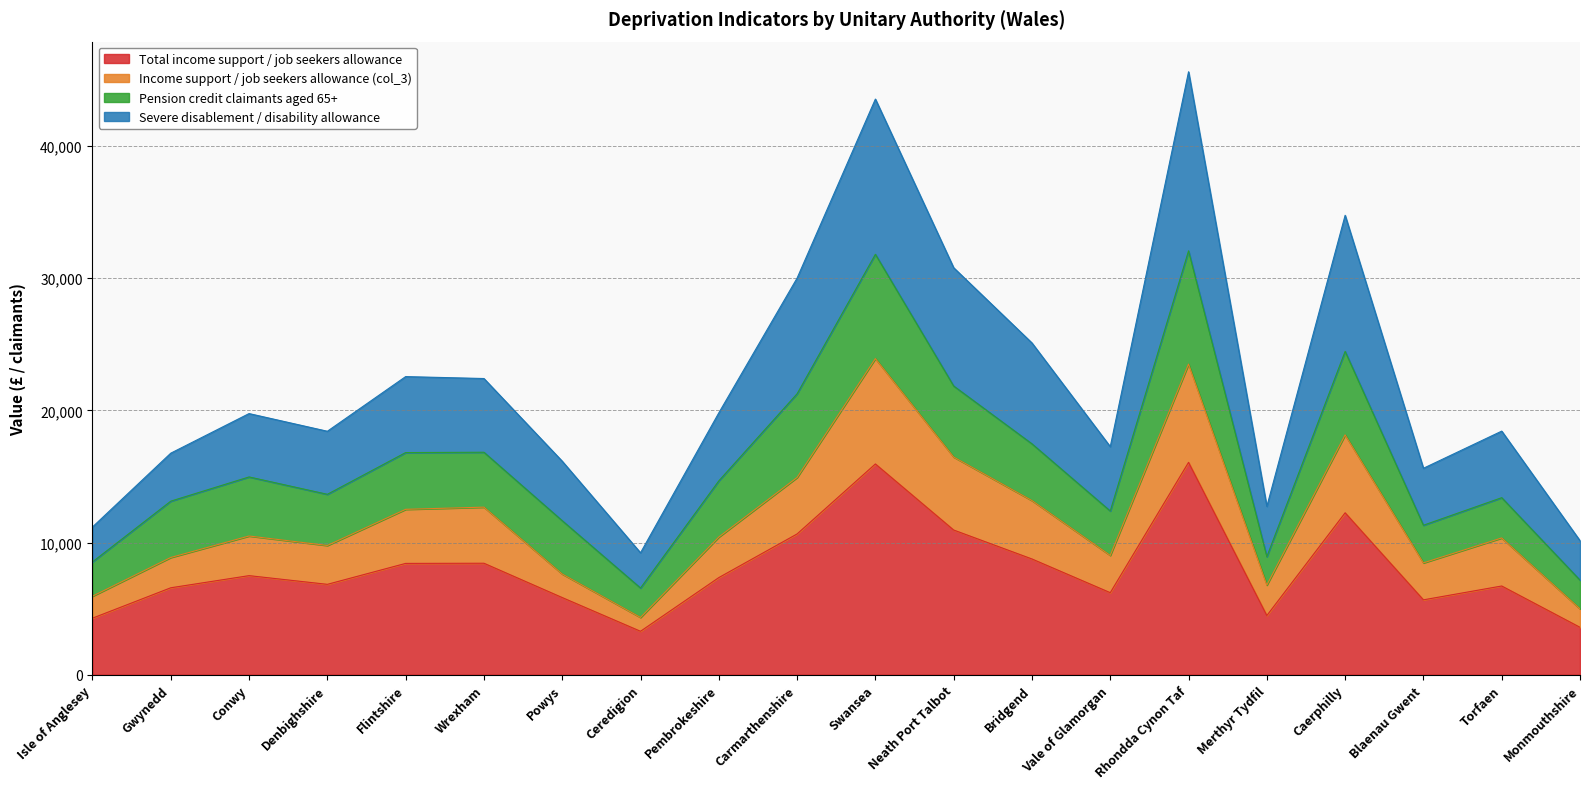

What is the maximum value for Total income support / job seekers allowance?

16069.8